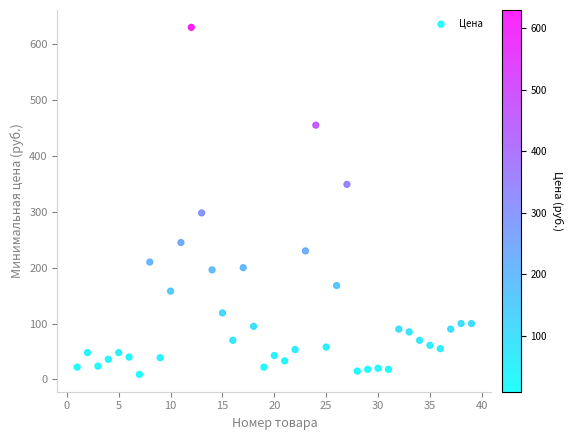

What Y value in the scatter plot is closest to 319?

298.0